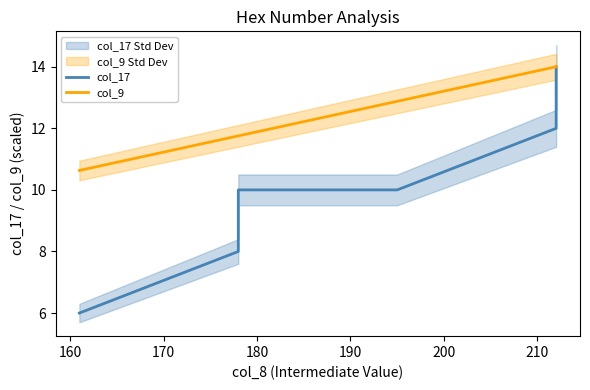

Which series has the largest total across all categories?

col_9